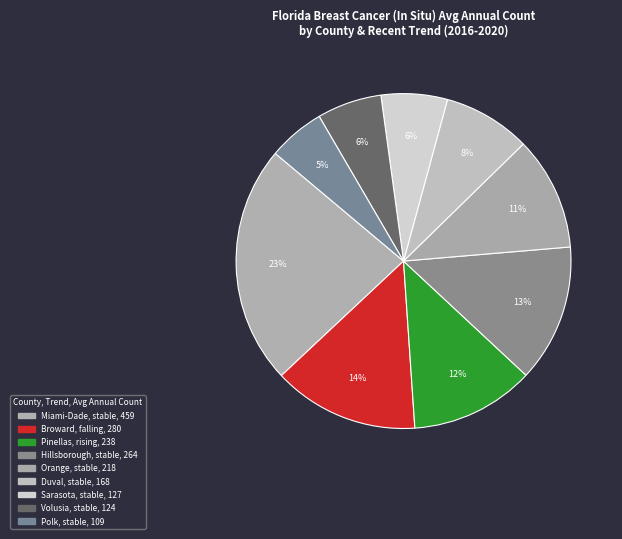

Count the number of slices in the pie.

9